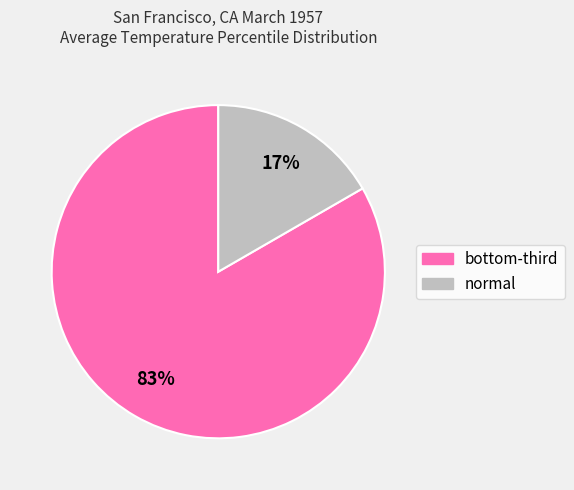

Does normal account for over 50% of the chart?

No